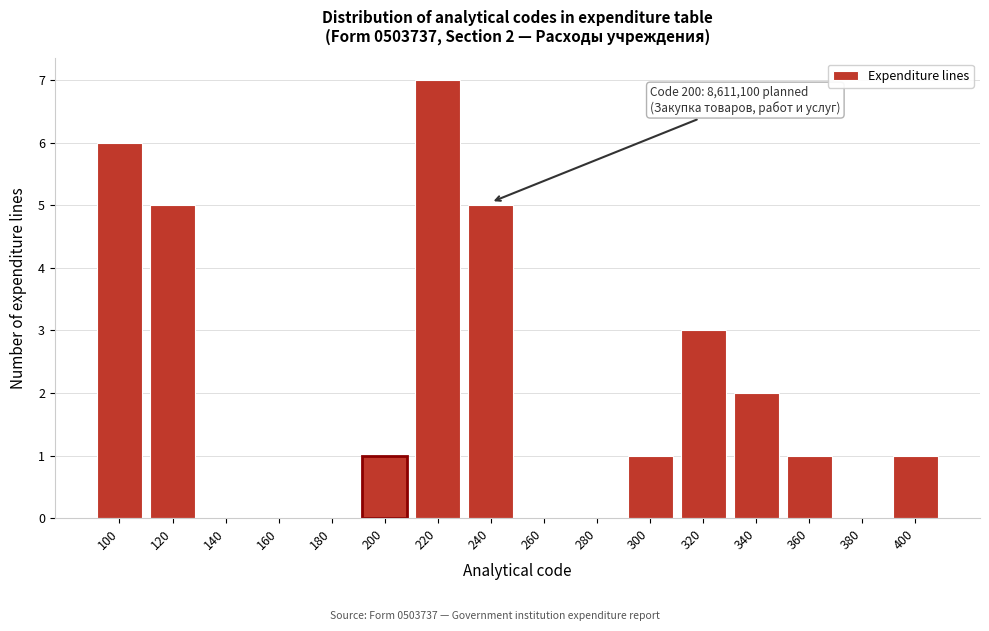

Reading left to right, transcribe all the data shown in this chart.

100=6	120=5	140=0	160=0	180=0	200=1	220=7	240=5	260=0	280=0	300=1	320=3	340=2	360=1	380=0	400=1